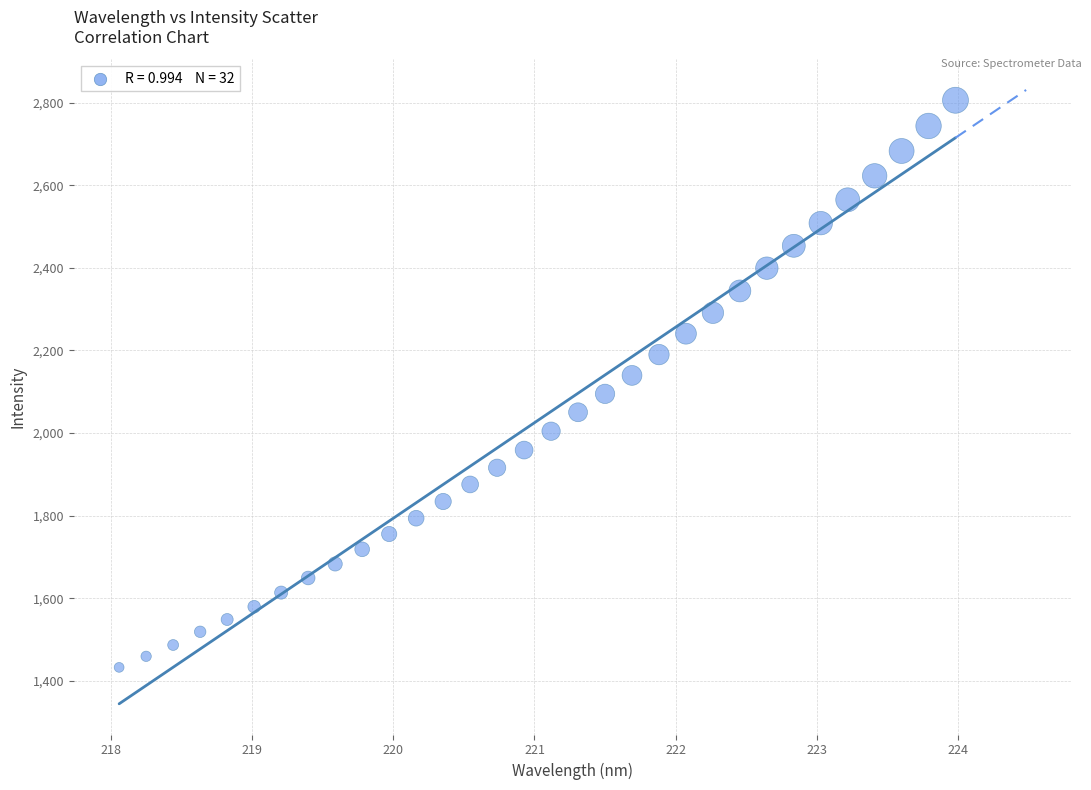

What is the range of X values (max minus min)?

5.9